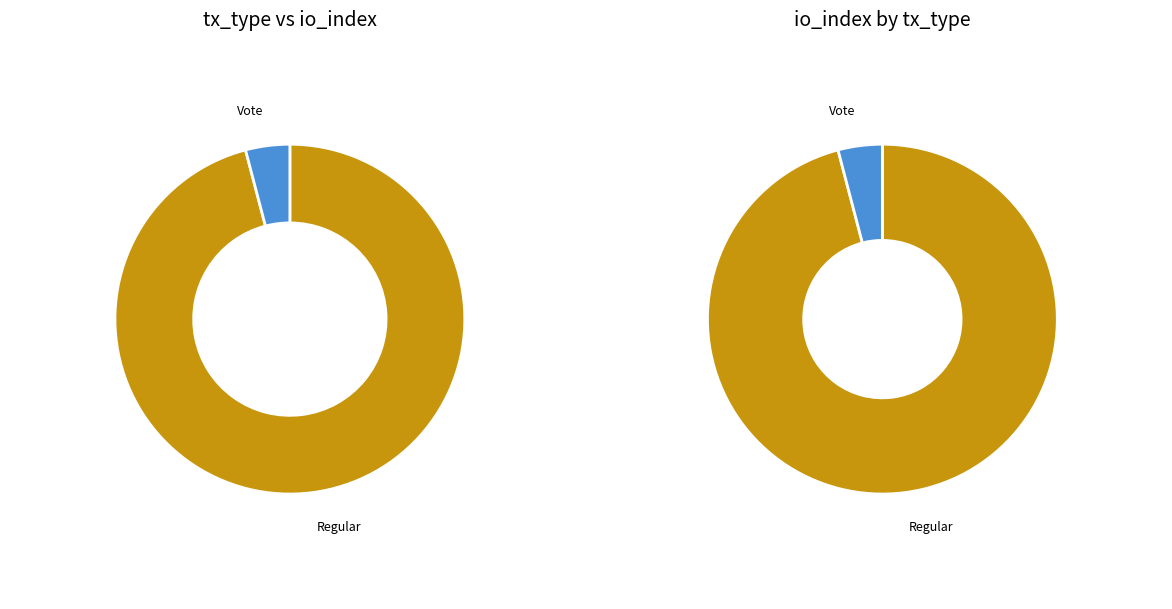

To the nearest percent, what is the combined percentage of Regular and Vote?

100%